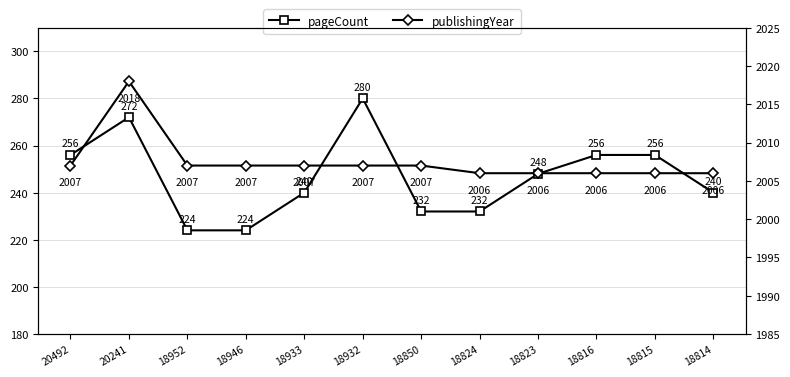

What is the lowest value of the publishingYear series?

2006